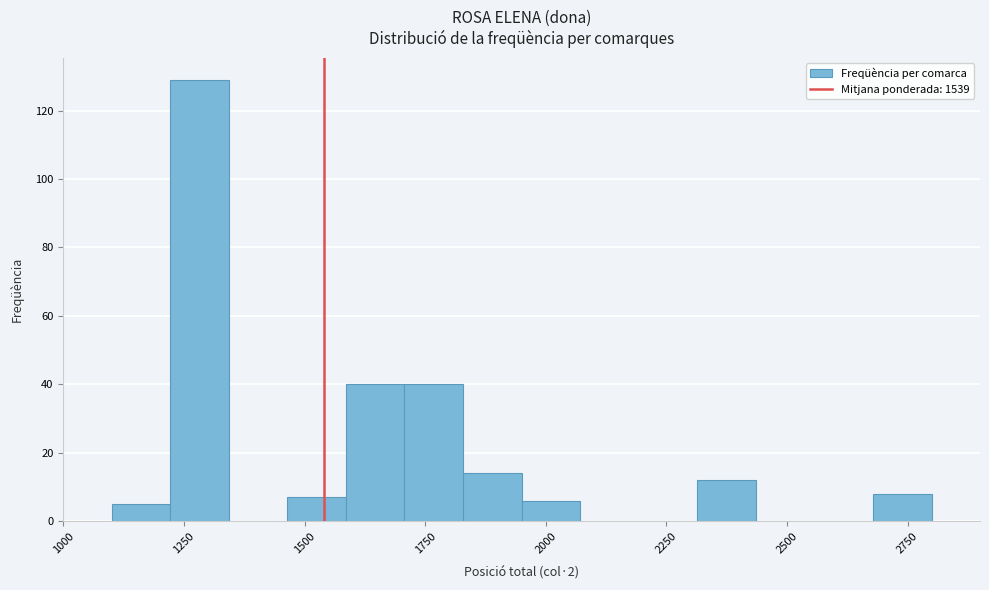

Read against the x-axis, roughly where is the centre of the tallest bar?

1300